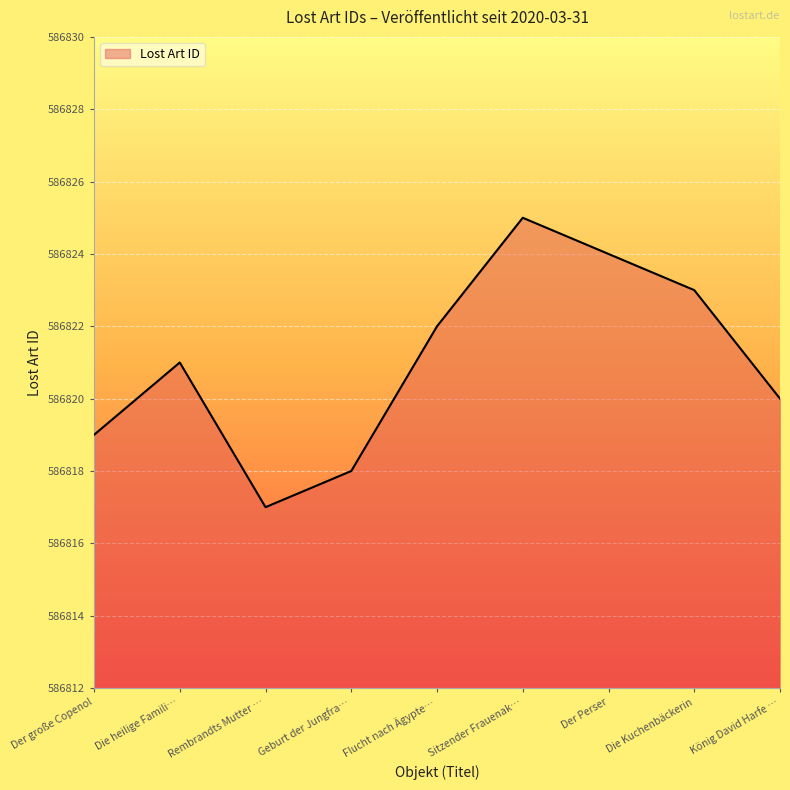

At which category does the data reach its first local valley?

Rembrandts Mutter …